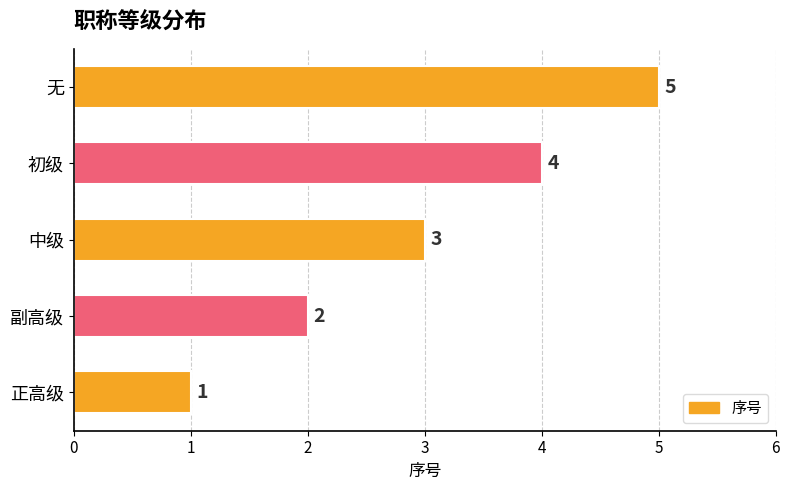

How many bars are there in total?

5